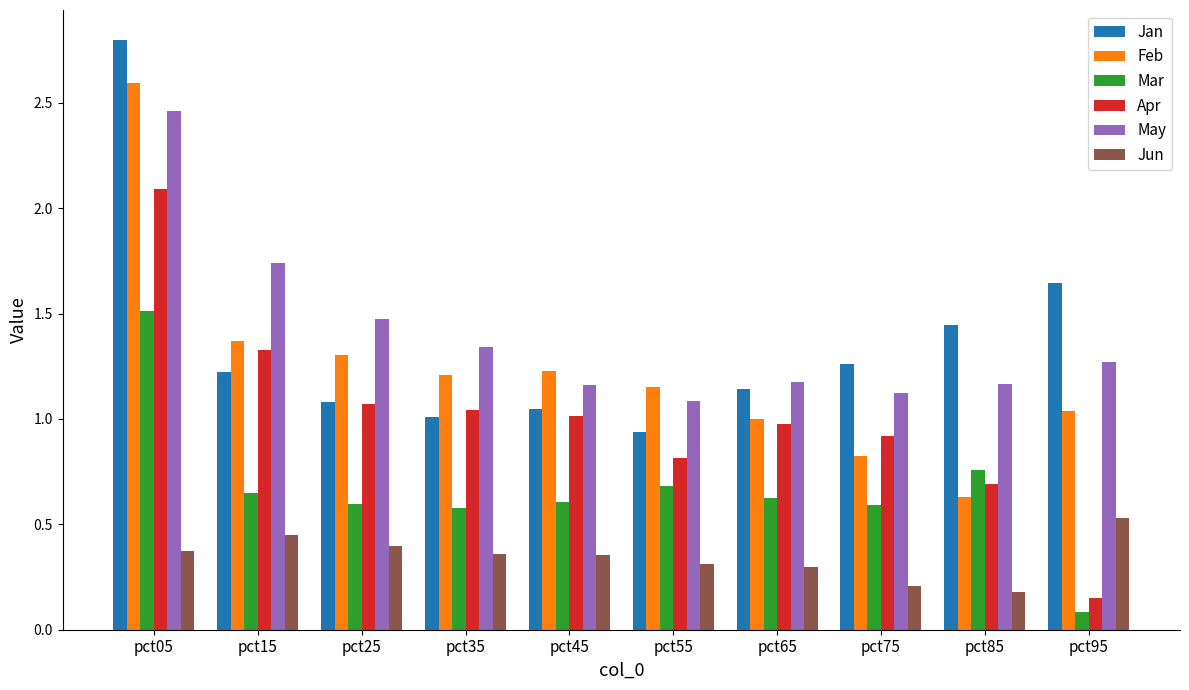

What is the total value across all series at pct65?

5.2